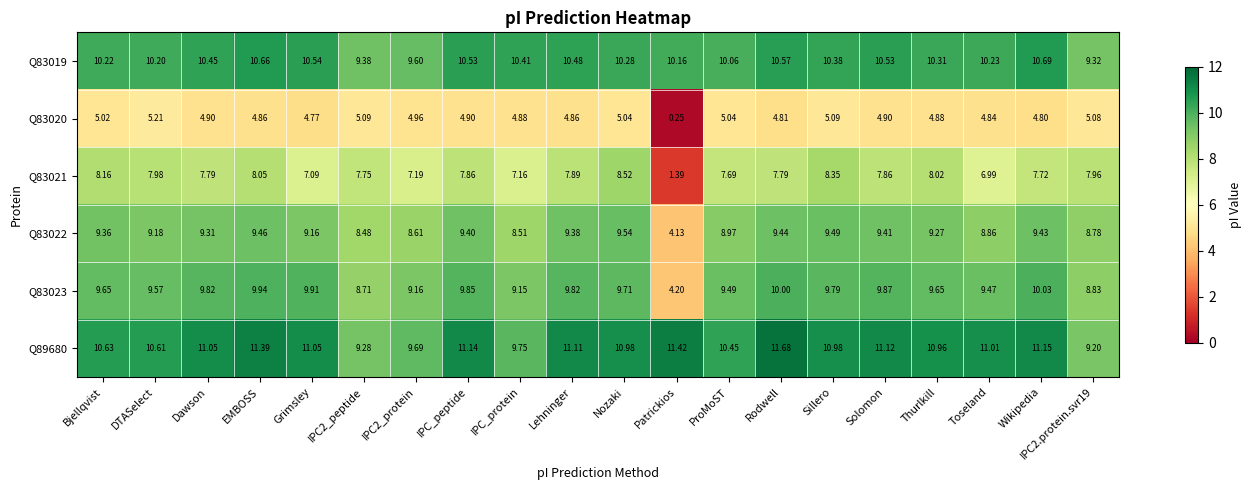

At which category does the chart reach its minimum across all series?

Patrickios